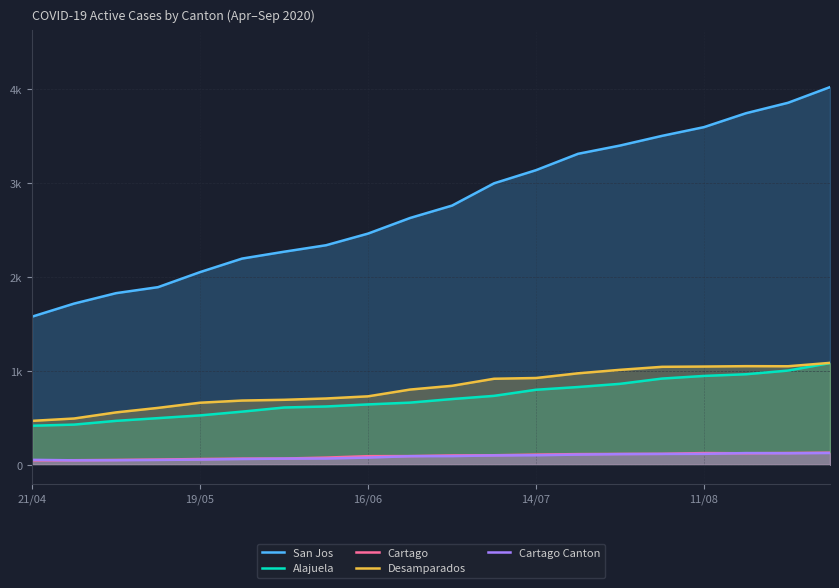

Rank the series by their maximum value, from lowest to highest.

Cartago Canton, Cartago, Alajuela, Desamparados, San Jos